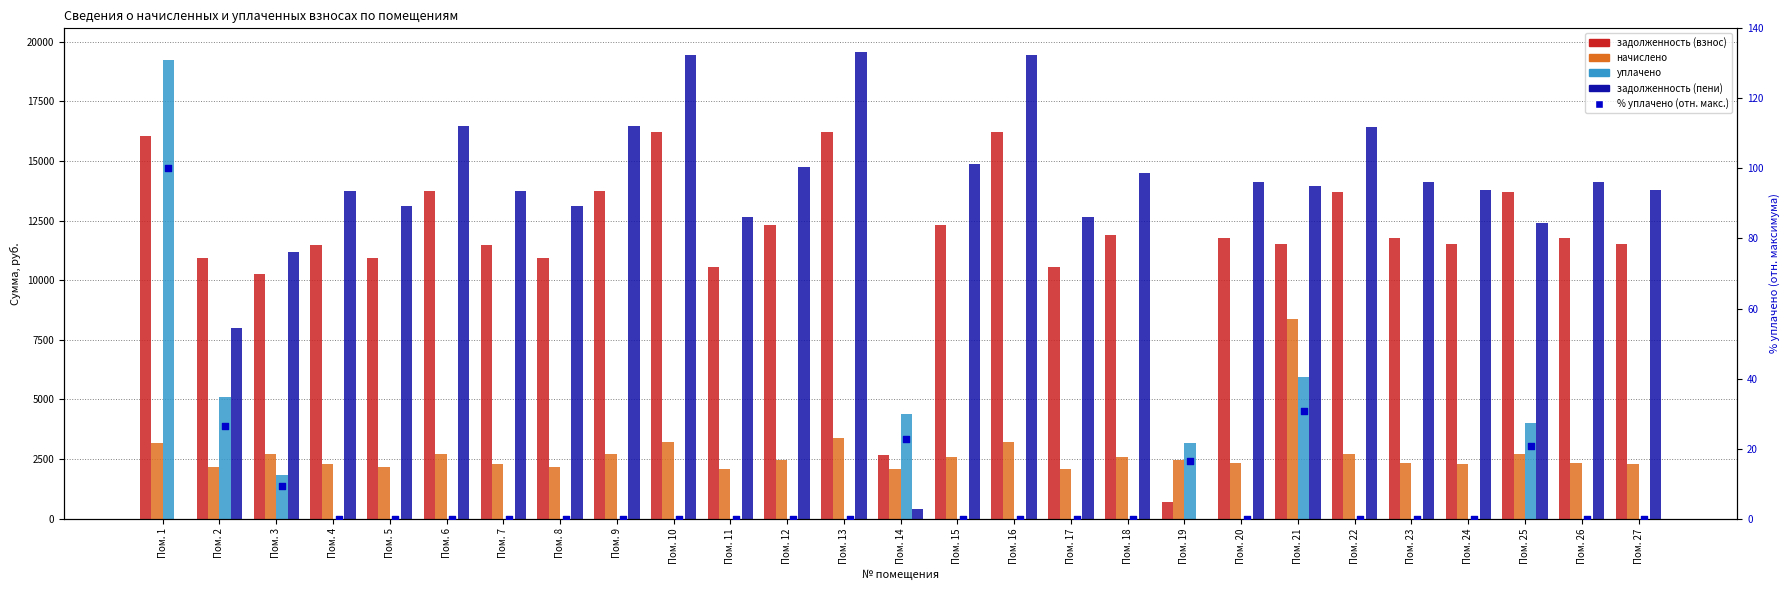

What are all the series names shown in the legend?

задолженность (взнос), начислено, уплачено, задолженность (пени), % уплачено (отн. макс.)